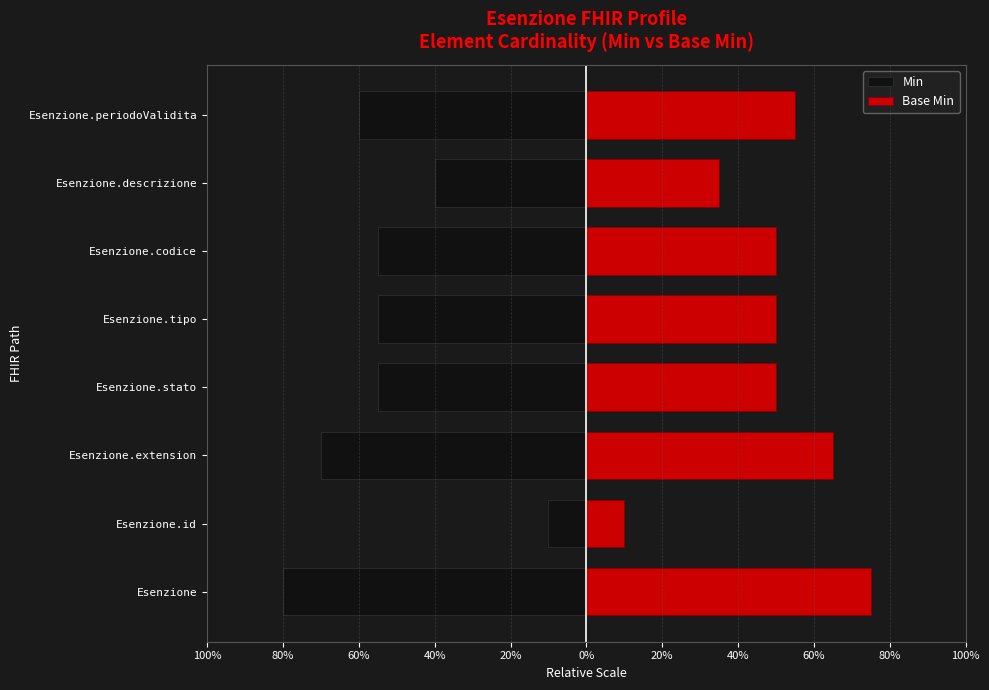

What is the total value across all series at Esenzione.descrizione?

-5